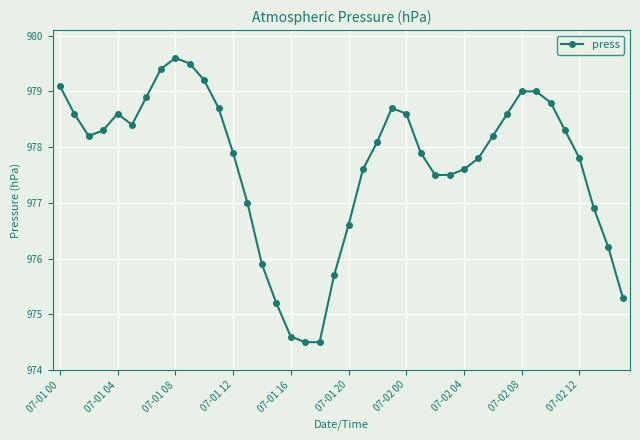

True or false: the data has more than 0 interior local peaks.

True